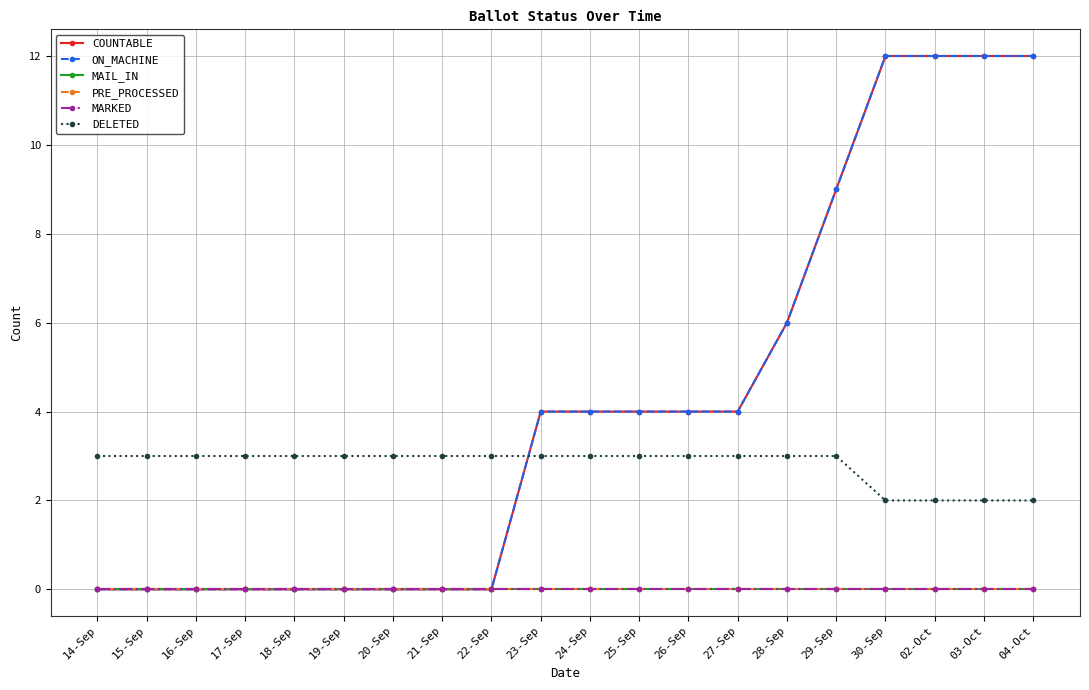

How many lines are shown in the chart?

6